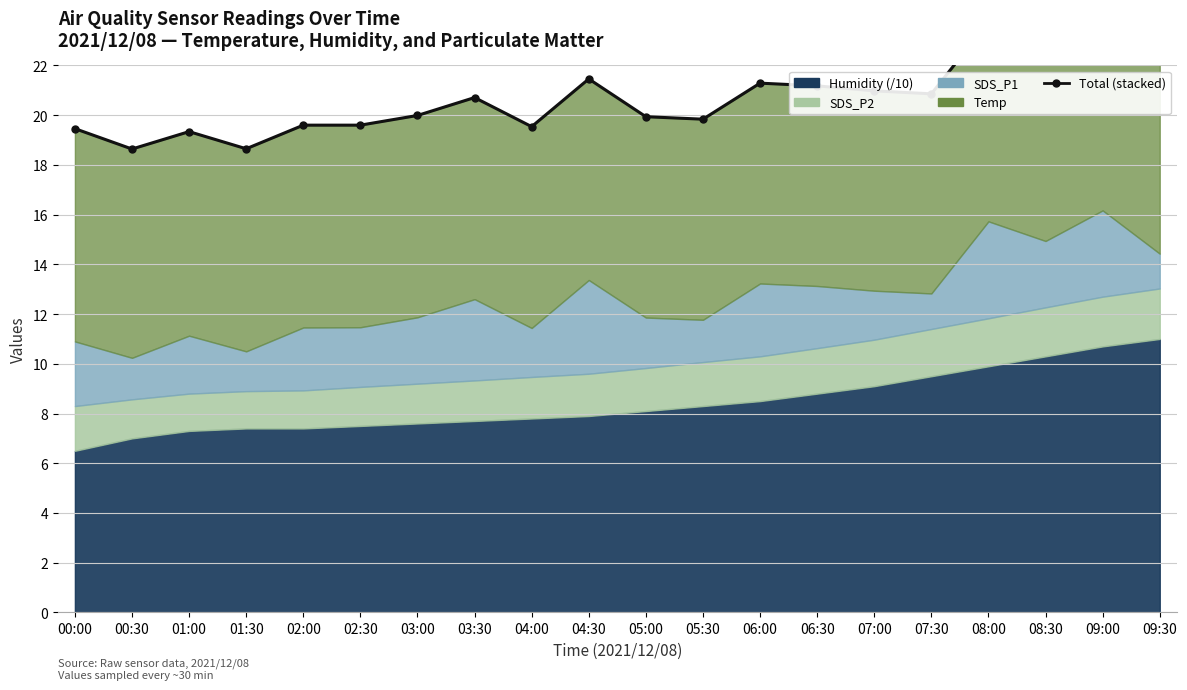

Where is the first local minimum?

00:30